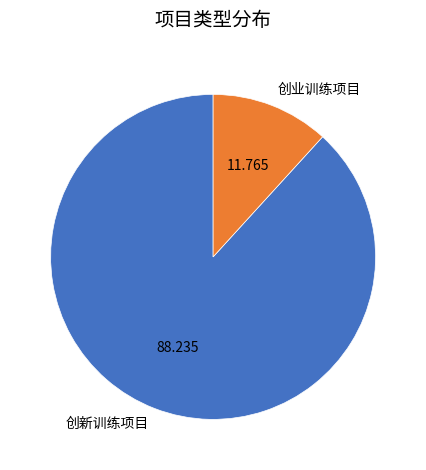

Is the sum of 创业训练项目 and 创新训练项目 greater than half?

Yes